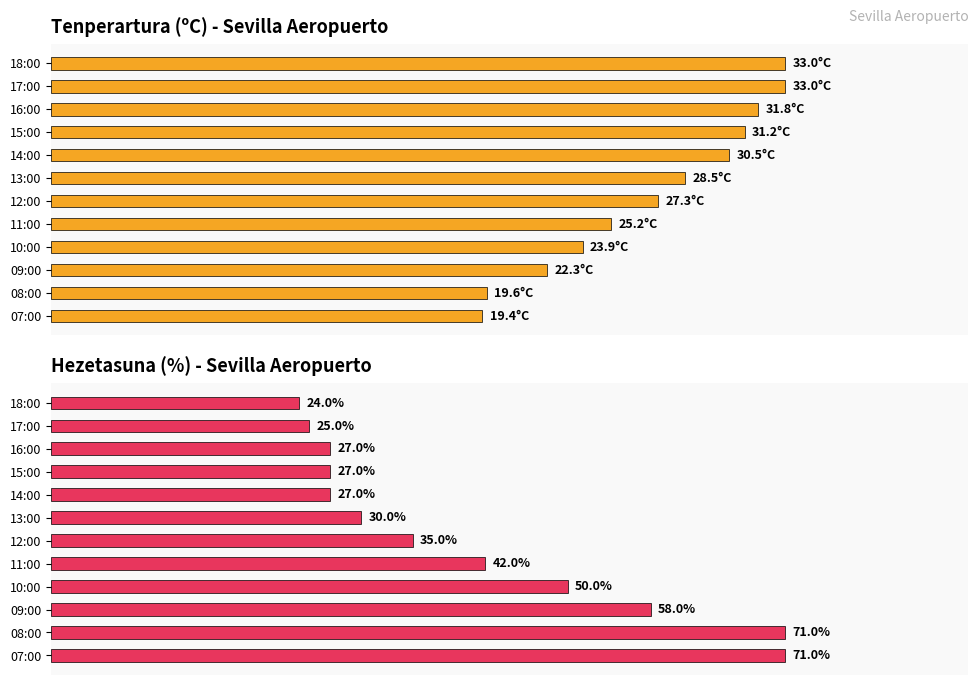

What is the smallest value displayed?

19.4